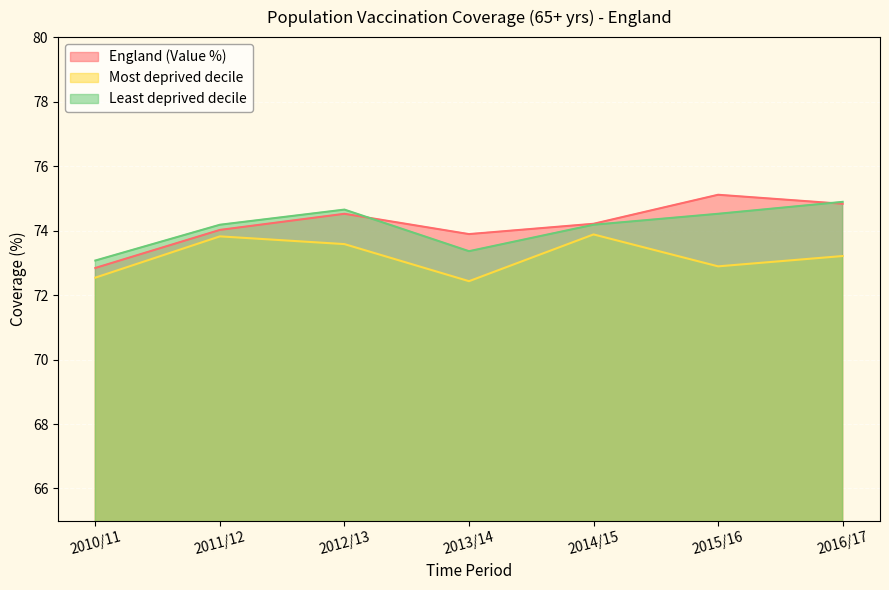

True or false: Most deprived decile has a value of 72.9 at 2015/16.

True